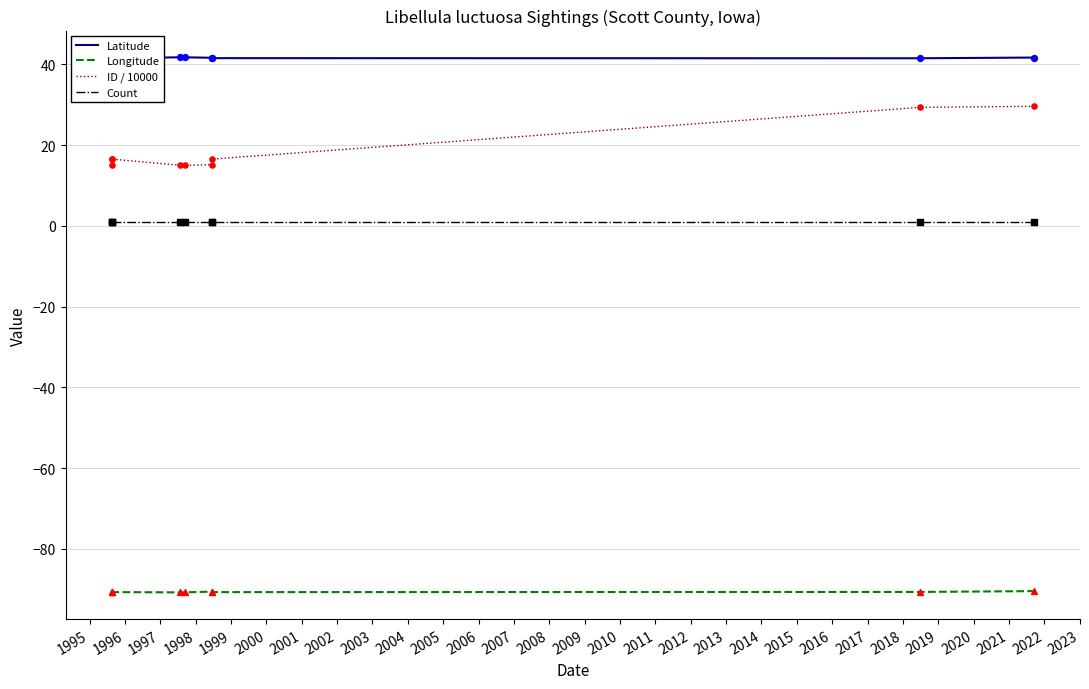

Is the value of Longitude at 1997 greater than the value of Latitude at 2002?

No